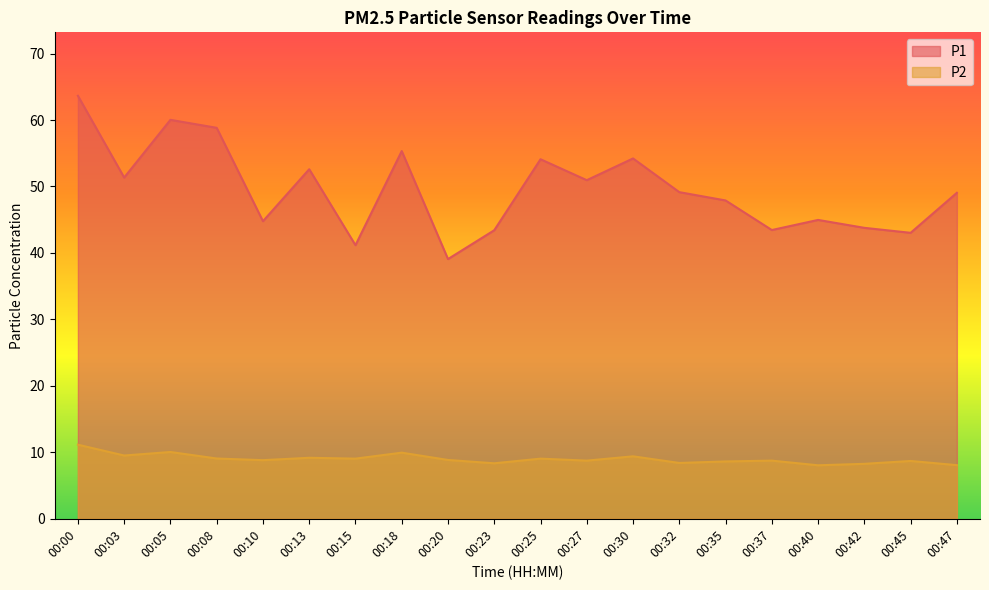

True or false: P2 and P1 cross at least once.

False